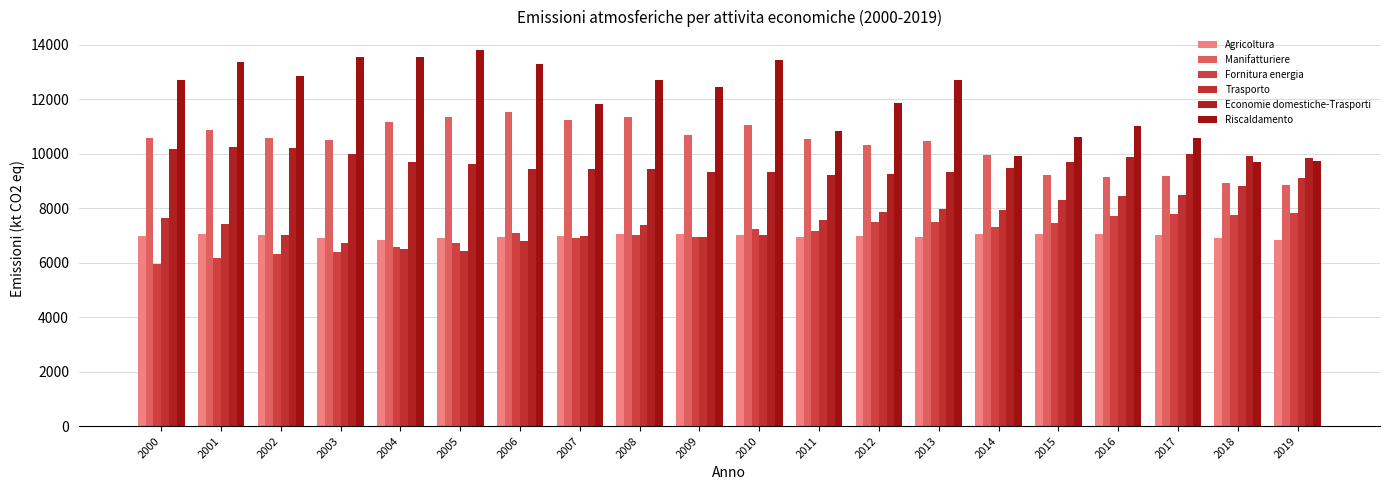

Rank the series at 2012 from lowest to highest value.

Agricoltura, Fornitura energia, Trasporto, Economie domestiche-Trasporti, Manifatturiere, Riscaldamento